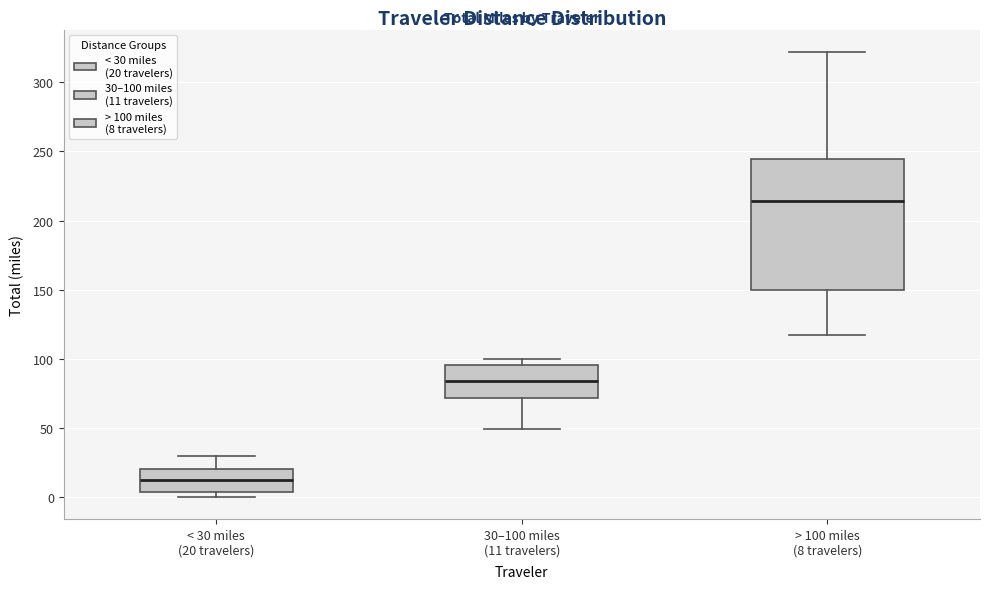

Reading left to right, transcribe this box plot: for each box, give where its median line is, the range the box spans, and where its two whiskers end, as read against the y-axis. The values are not printed on the chart, so give them approximately, as read against the axis.

< 30 miles (20 travelers): median 10, box 5 to 20, whiskers 0 to 30
30–100 miles (11 travelers): median 85, box 70 to 95, whiskers 50 to 100
> 100 miles (8 travelers): median 215, box 150 to 245, whiskers 115 to 320